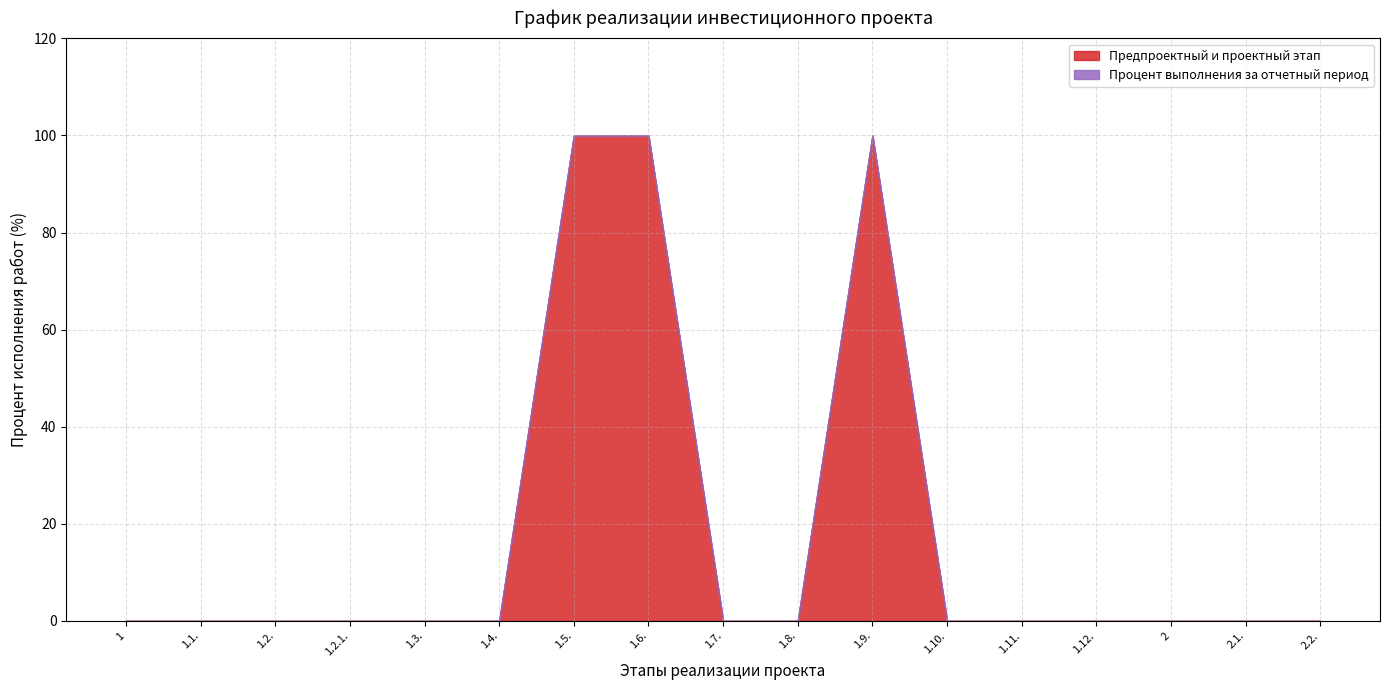

The value of Предпроектный и проектный этап at 1 is -45. True or false?

False